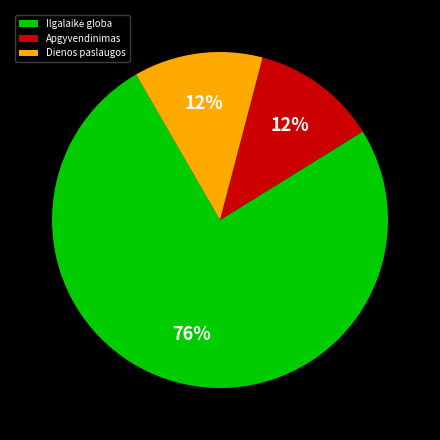

How many slices are in this pie chart?

3